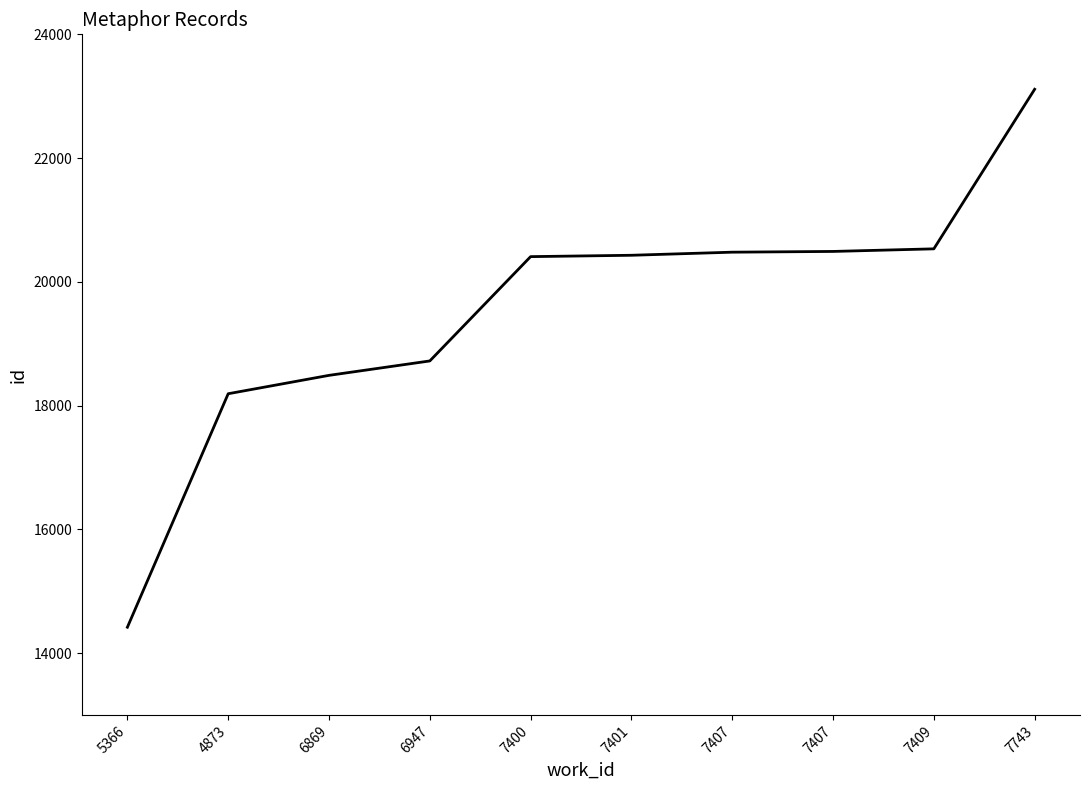

Reading left to right, what are all the values shown in this chart?

5366=14417	4873=18191	6869=18488	6947=18721	7400=20407	7401=20429	7407=20479	7407=20491	7409=20533	7743=23112